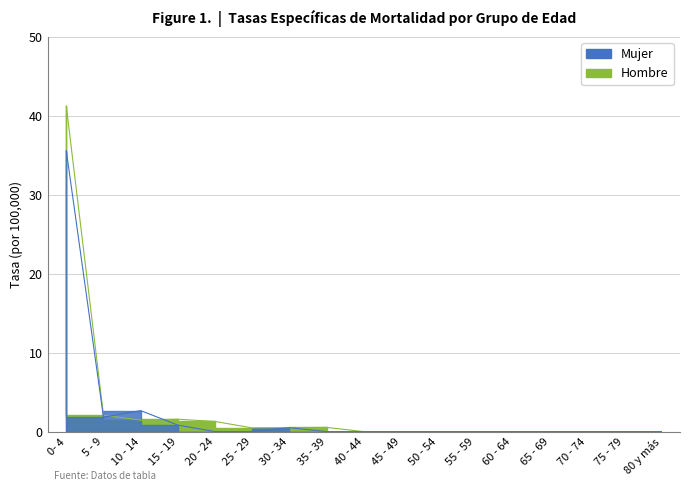

The value of Hombre at 55 - 59 is 0.0. True or false?

True